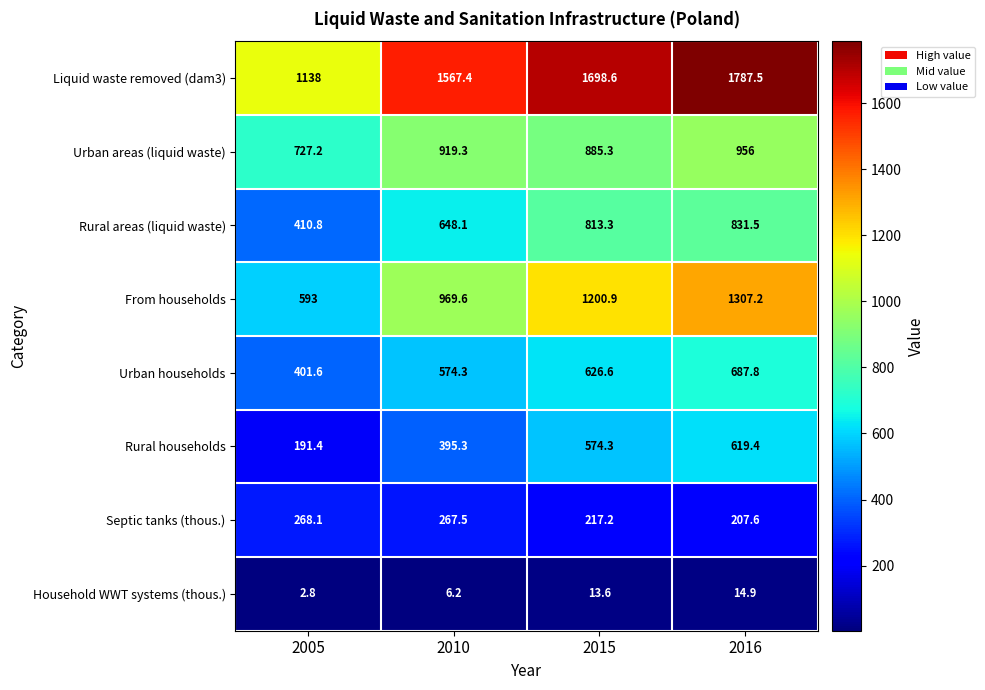

Is it true that From households equals 1307.2 at 2016?

True